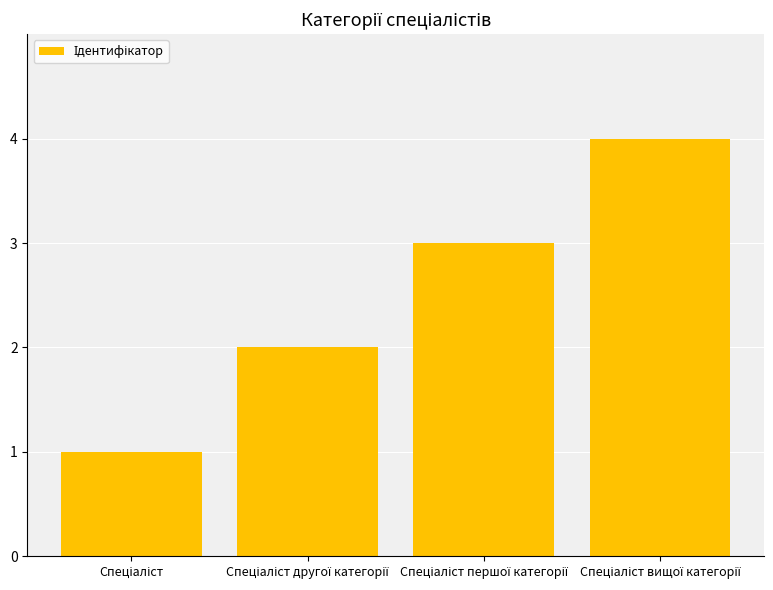

What is the maximum value shown in the chart?

4